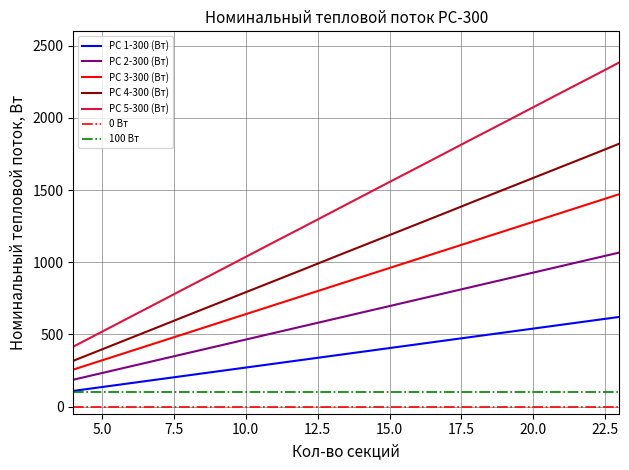

At which label does РС 5-300 (Вт) first exceed 1452?

15